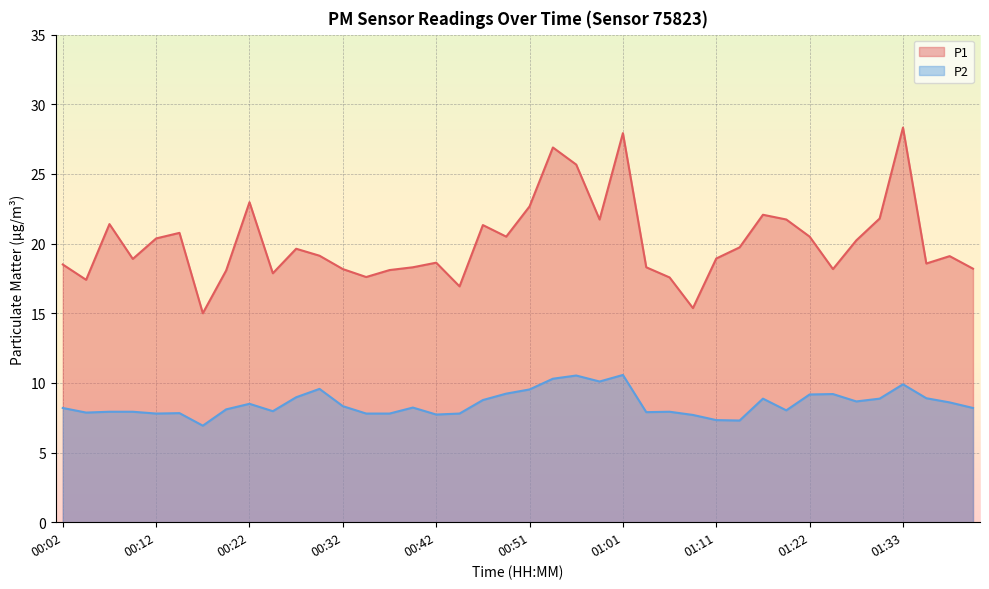

What is the sum of the P1 values at 00:42 and 01:22?

39.1